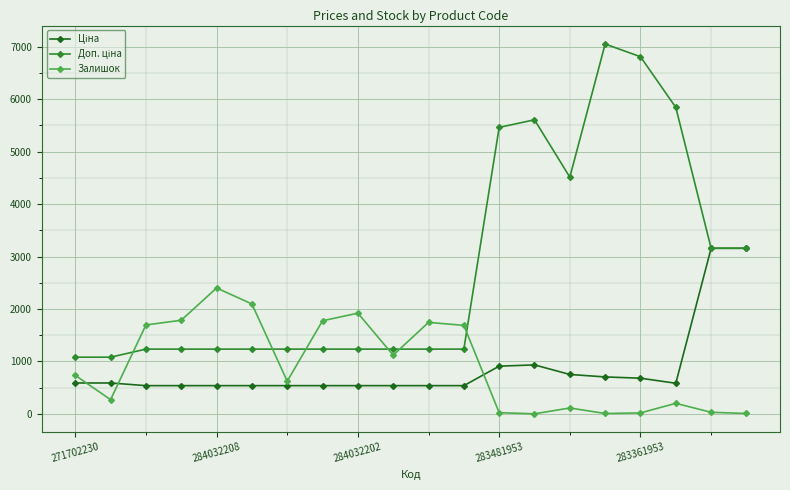

Does the chart have visible grid lines?

Yes